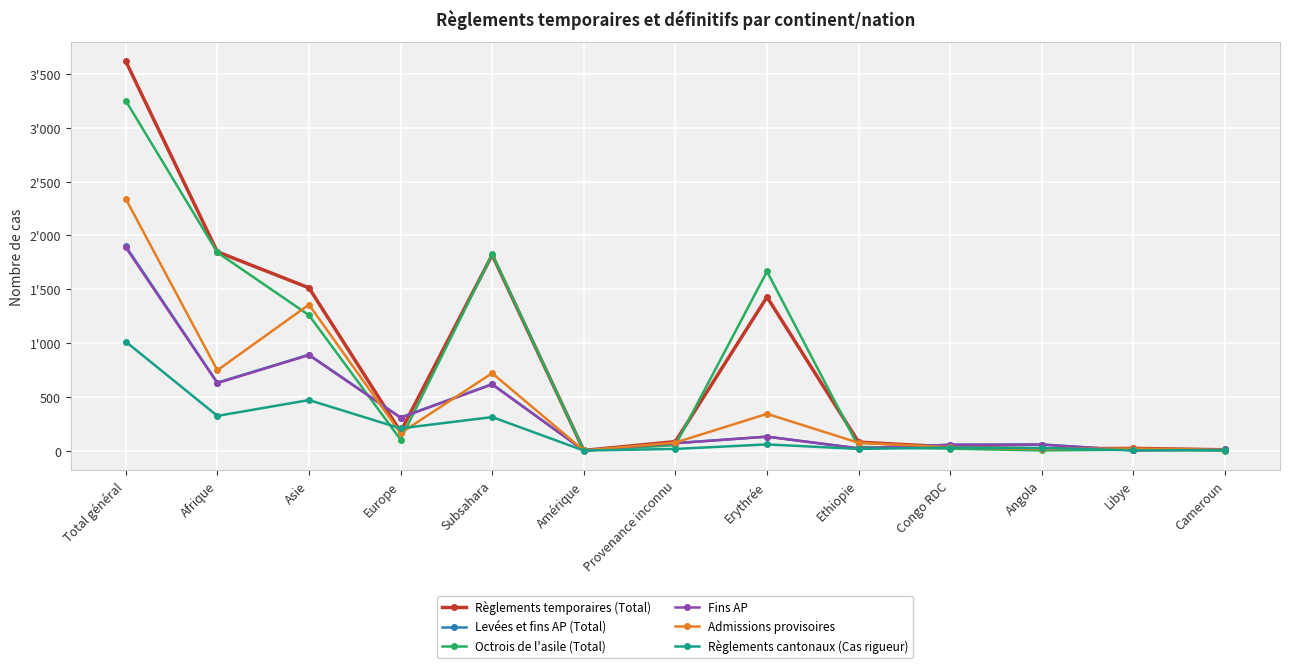

Between Angola and Europe, which is larger?

Europe